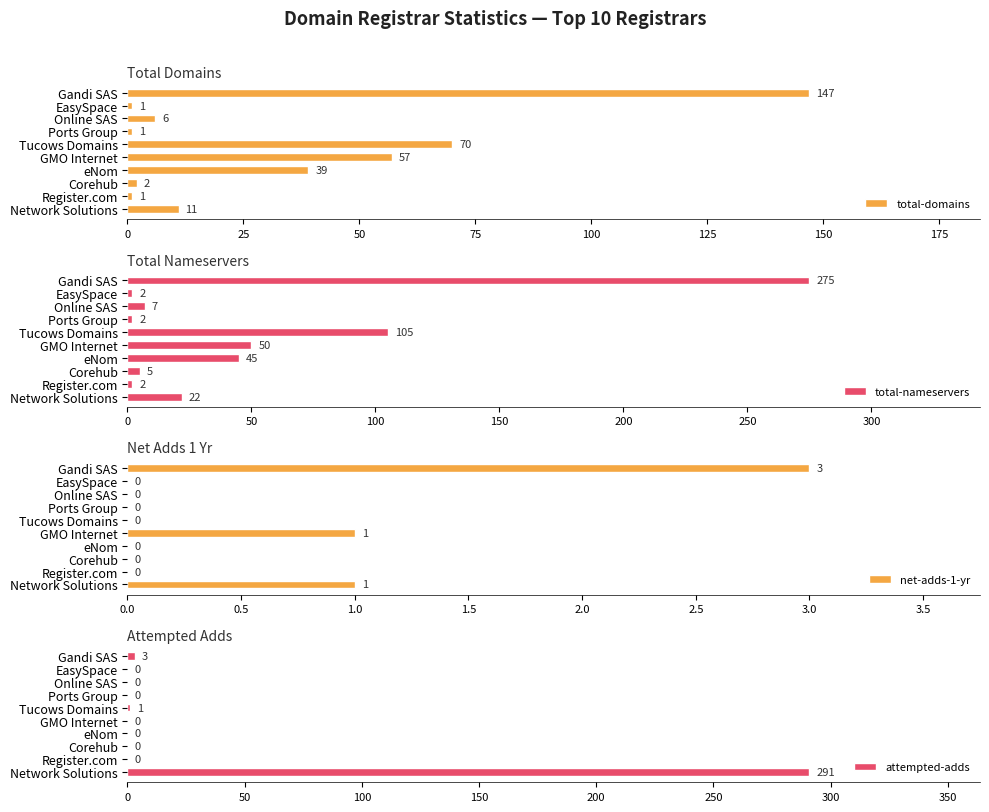

Reading left to right, transcribe all the data shown in this chart.

total-domains: 11	1	2	39	57	70	1	6	1	147
total-nameservers: 22	2	5	45	50	105	2	7	2	275
net-adds-1-yr: 1	0	0	0	1	0	0	0	0	3
attempted-adds: 291	0	0	0	0	1	0	0	0	3